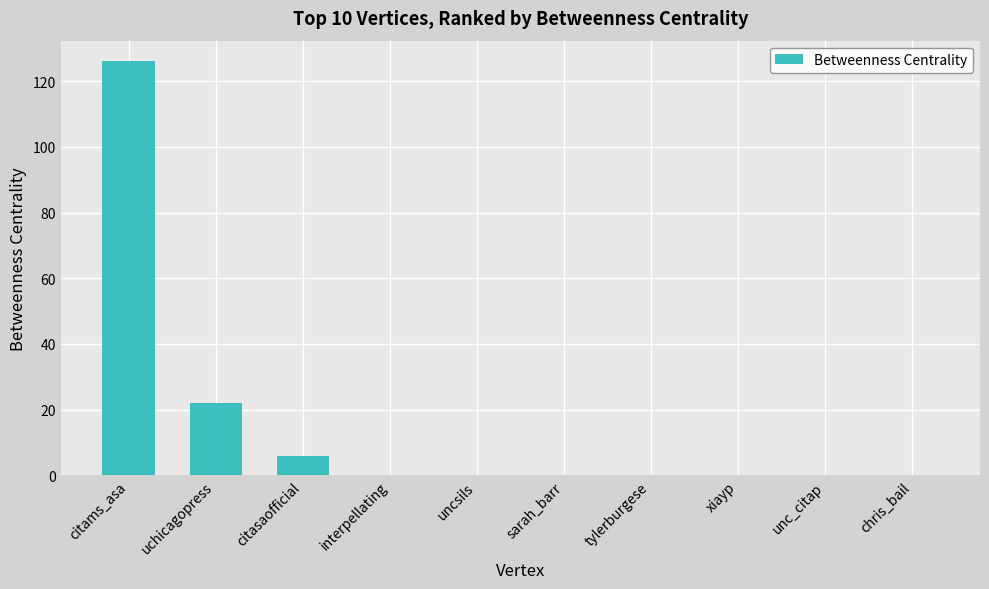

What is the sum of all values?

154